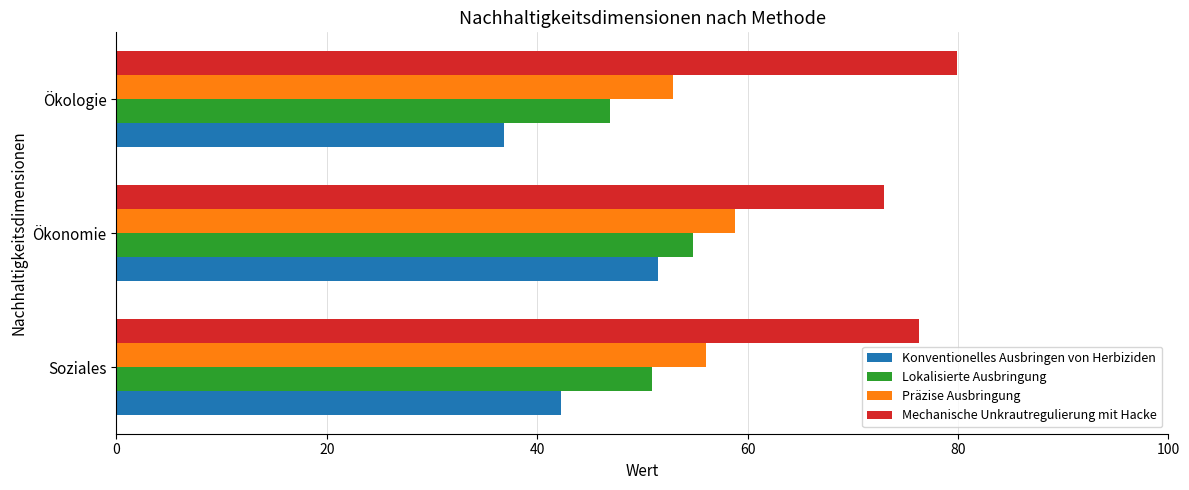

At how many categories does at least one series exceed 53?

3